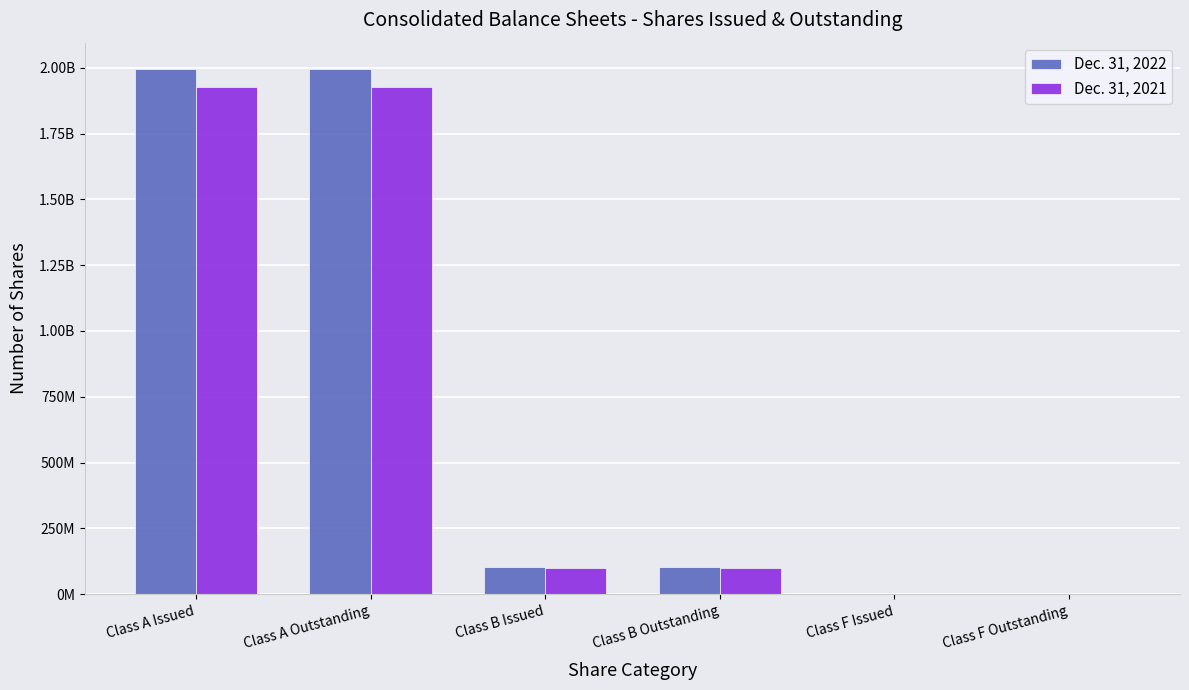

Which has a higher value, Class B Outstanding or Class B Issued?

Class B Outstanding